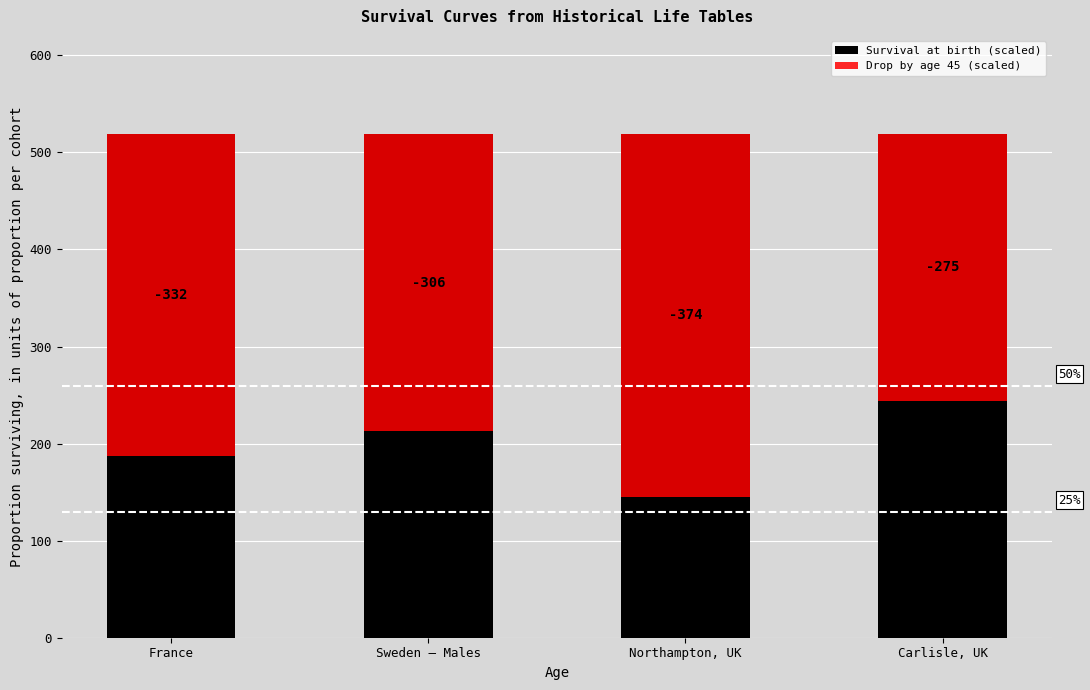

At Carlisle, UK, list the series in order from smallest to largest.

Drop by age 45 (scaled), Survival at birth (scaled)